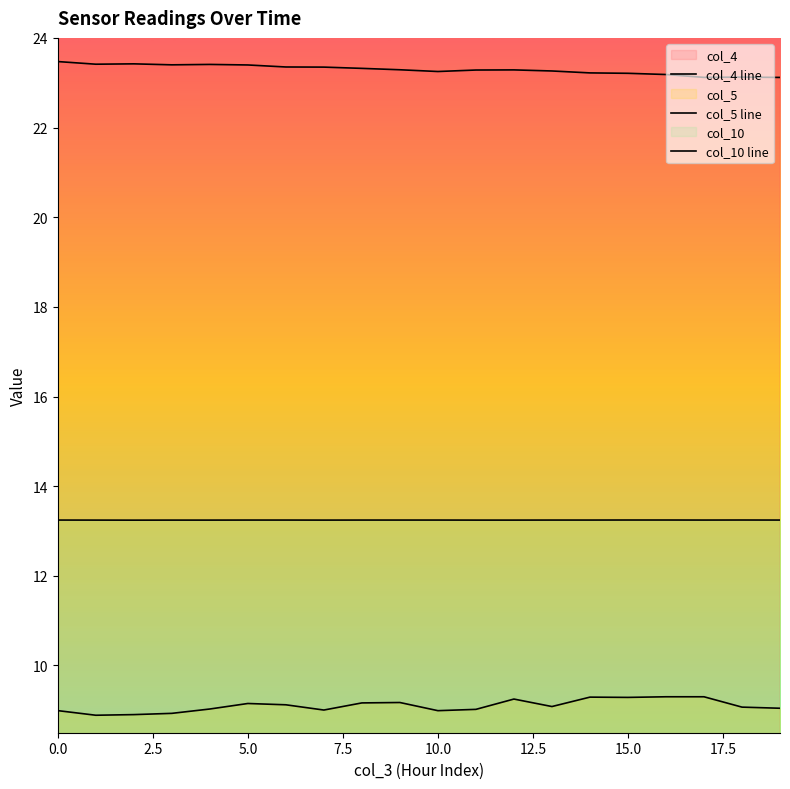

True or false: col_4 line and col_5 line intersect in this chart.

False